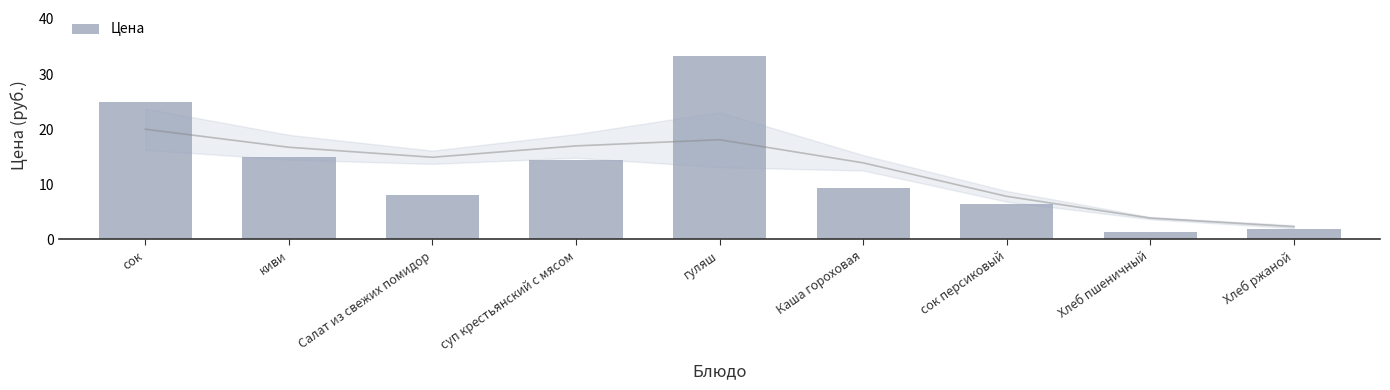

What is the value of the 4th bar from the left?

14.3